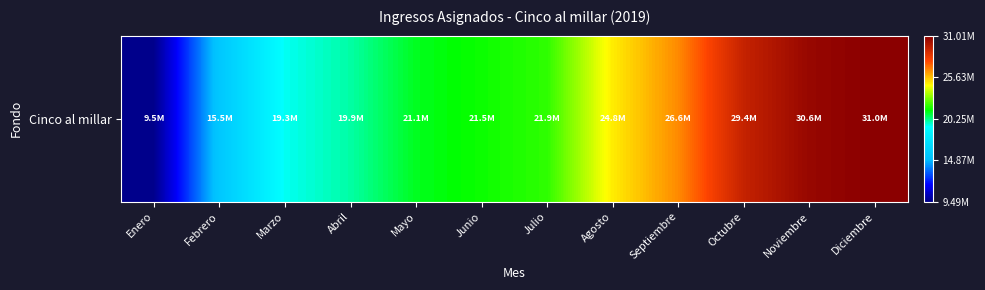

What is the maximum value shown in the chart?

31009903.0